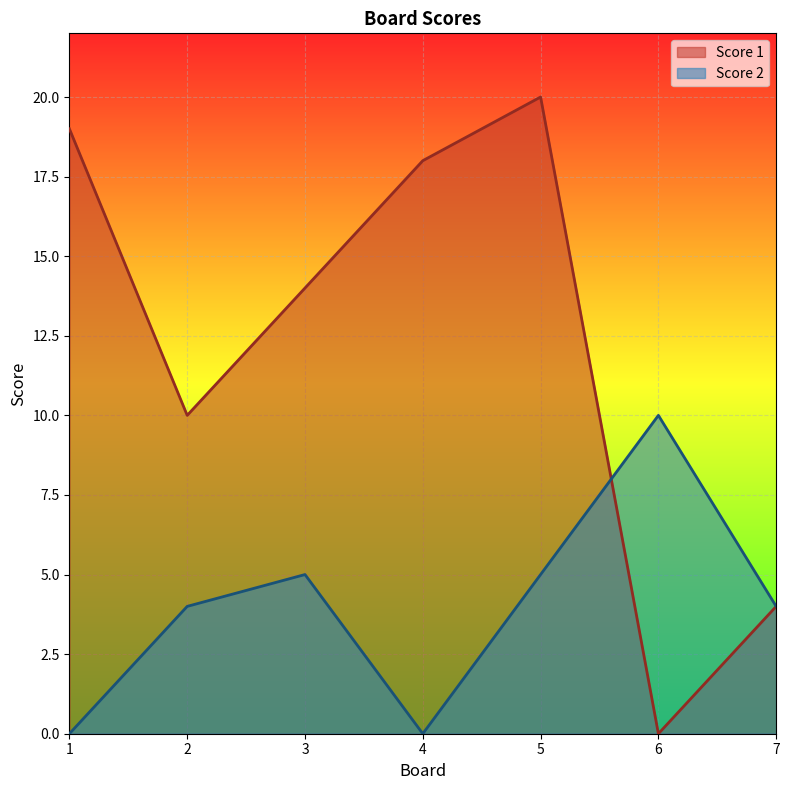

What is the value of the Score 1 point at the 1st from the left?

19